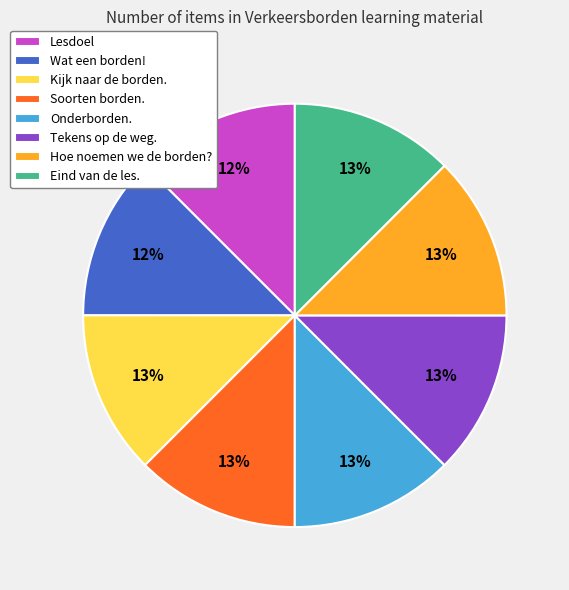

The Kijk naar de borden. slice represents 5% of the pie. True or false?

False